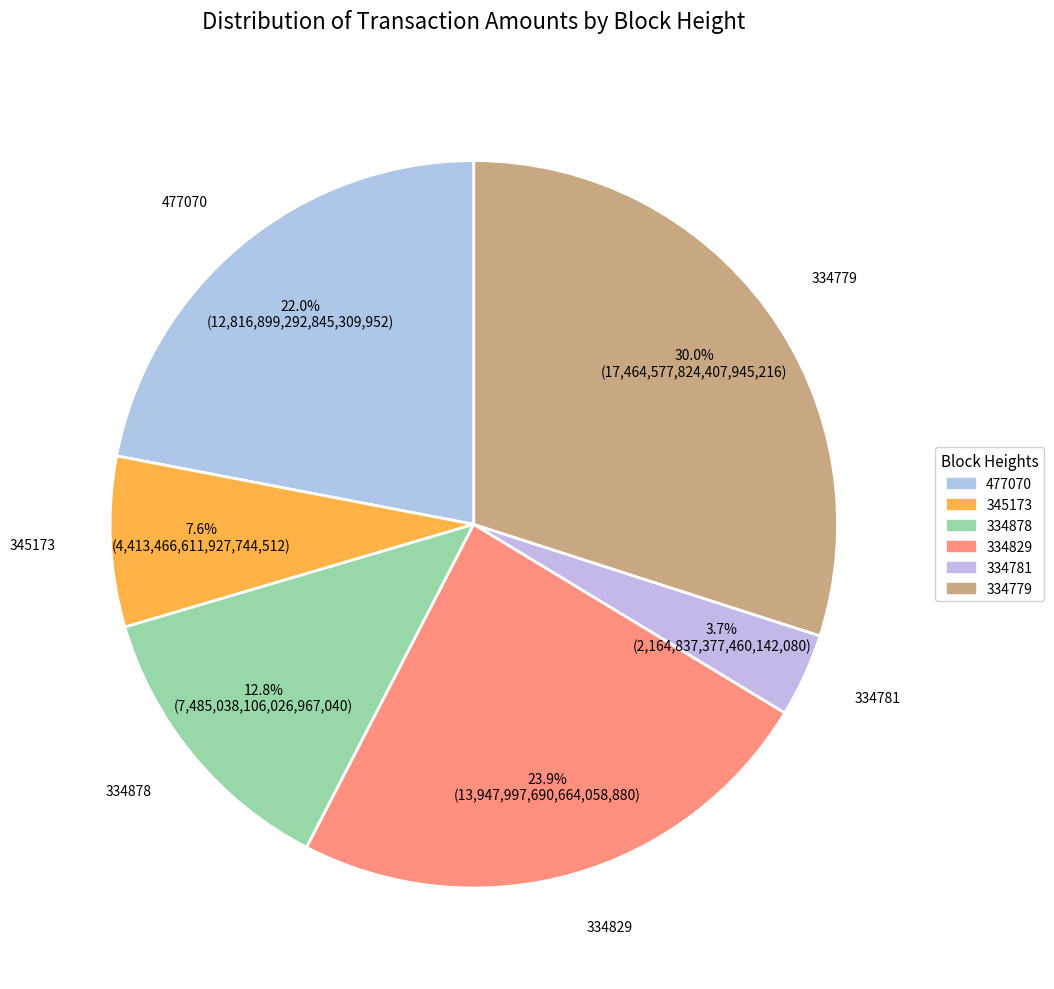

What is the ratio of the value at 334829 to the value at 334781?

6.4